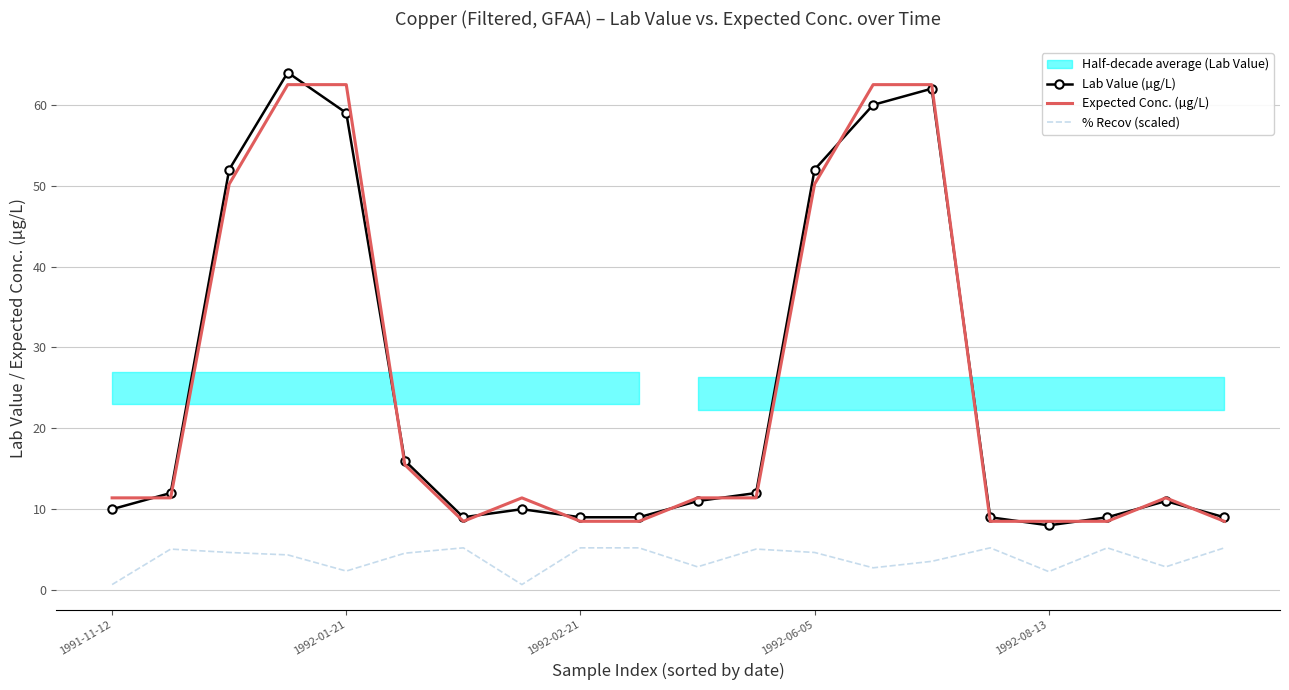

In % Recov (scaled), how many points are higher than both neighbors (excluding endpoints)?

5